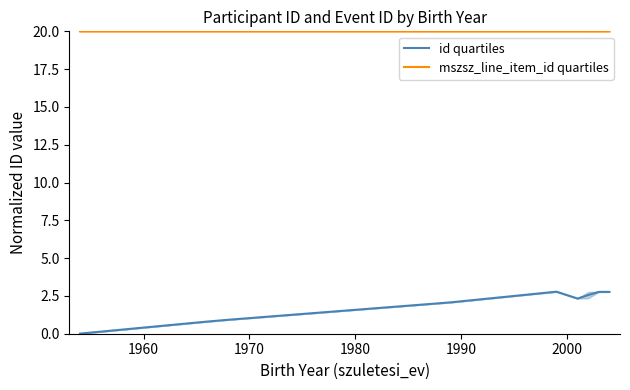

In id quartiles, how many points are lower than both neighbors (excluding endpoints)?

1